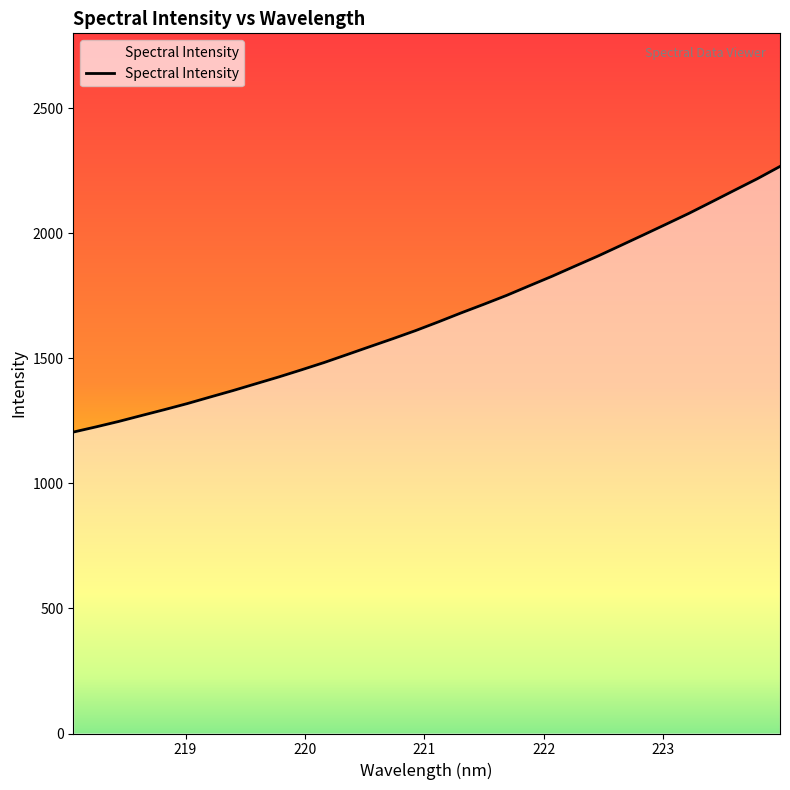

What is the smallest value displayed?

1205.4